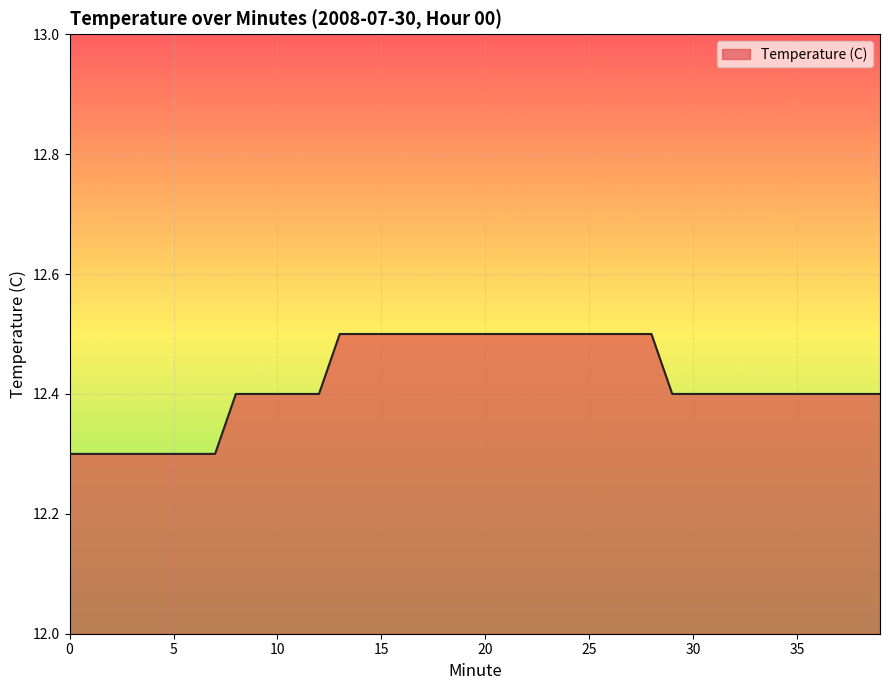

What is the smallest value displayed?

12.3